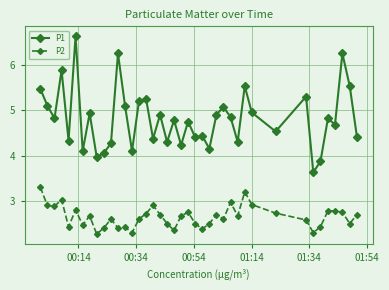

What is the minimum value shown in the chart?

2.3